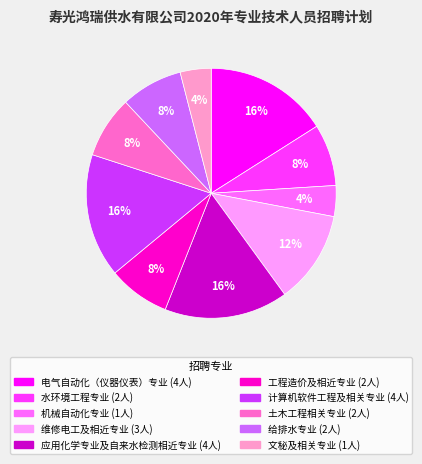

What is the ratio of the value at 计算机软件工程及相关专业 to the value at 维修电工及相近专业?

1.3